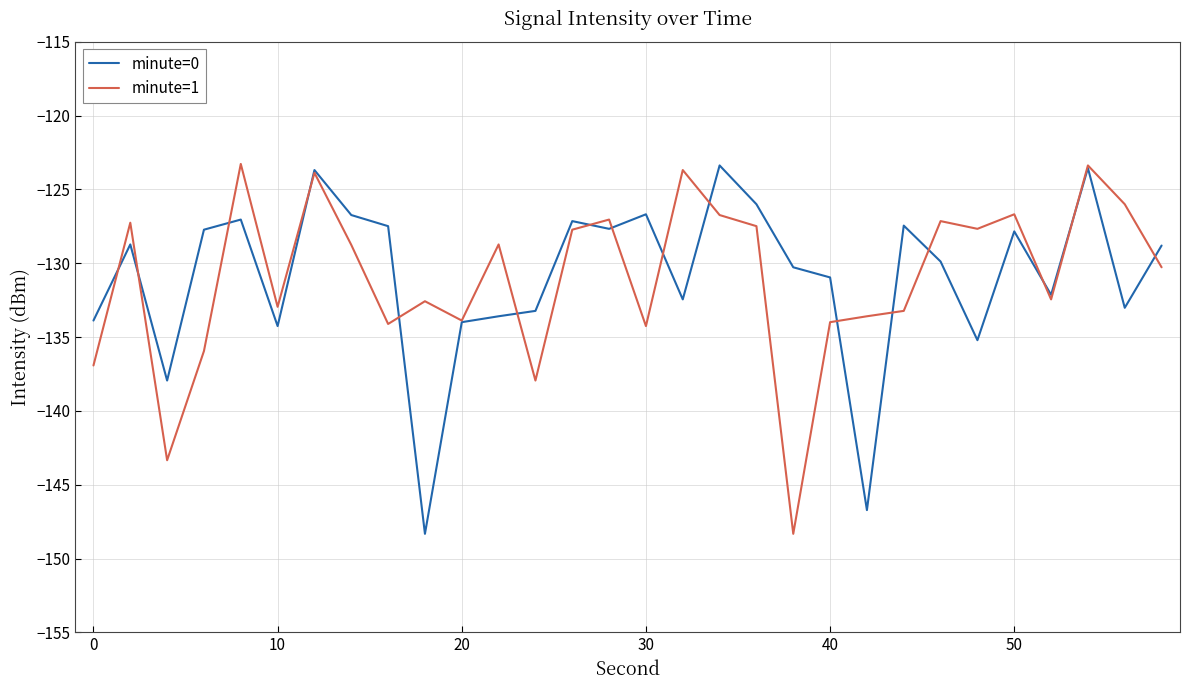

What is the minimum value shown in the chart?

-148.3